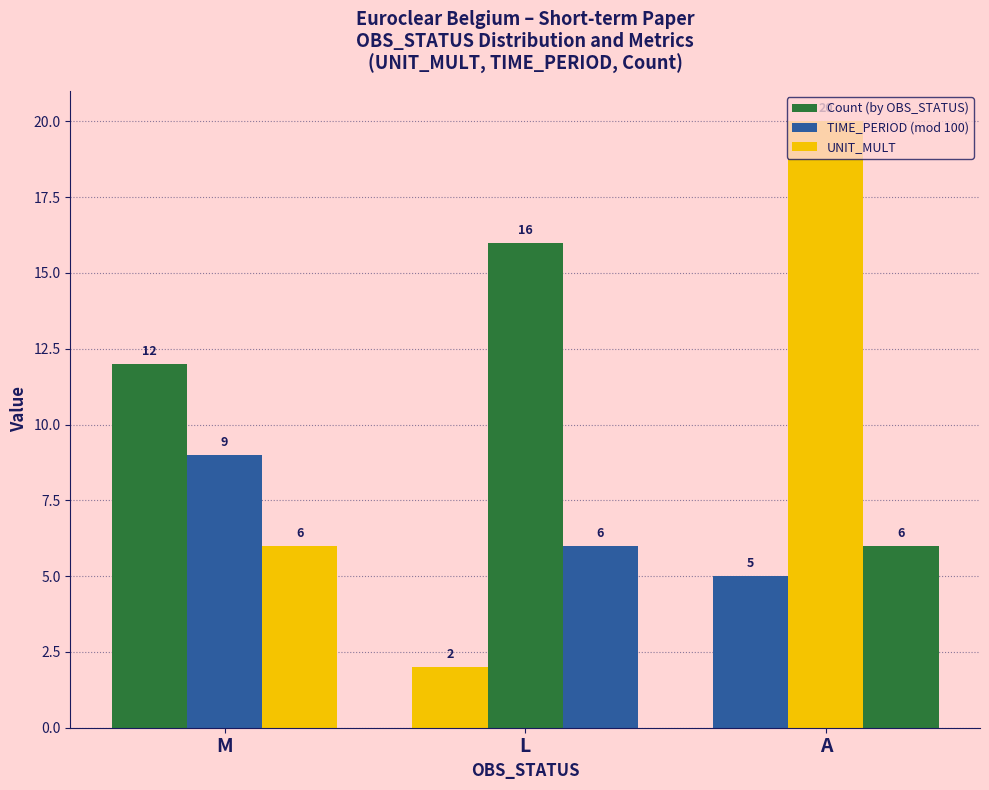

At which label does TIME_PERIOD (mod 100) first exceed 16?

A